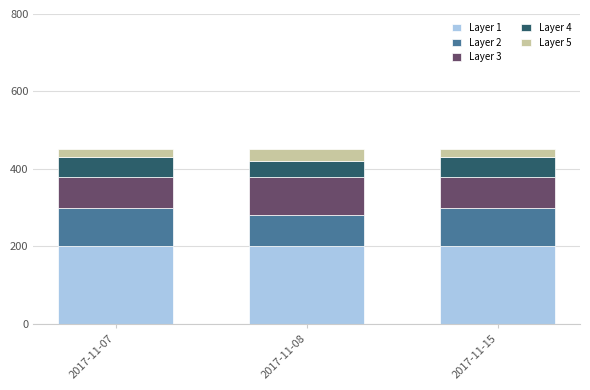

What is the lowest value of the Layer 1 series?

200